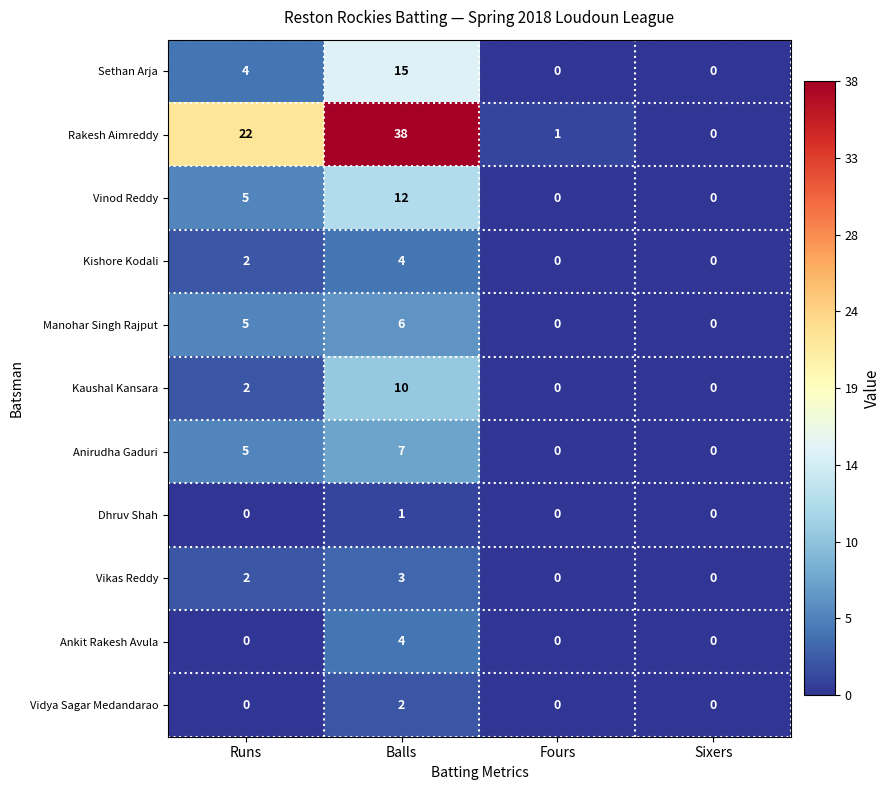

The Dhruv Shah series shows 0 at Fours. True or false?

True